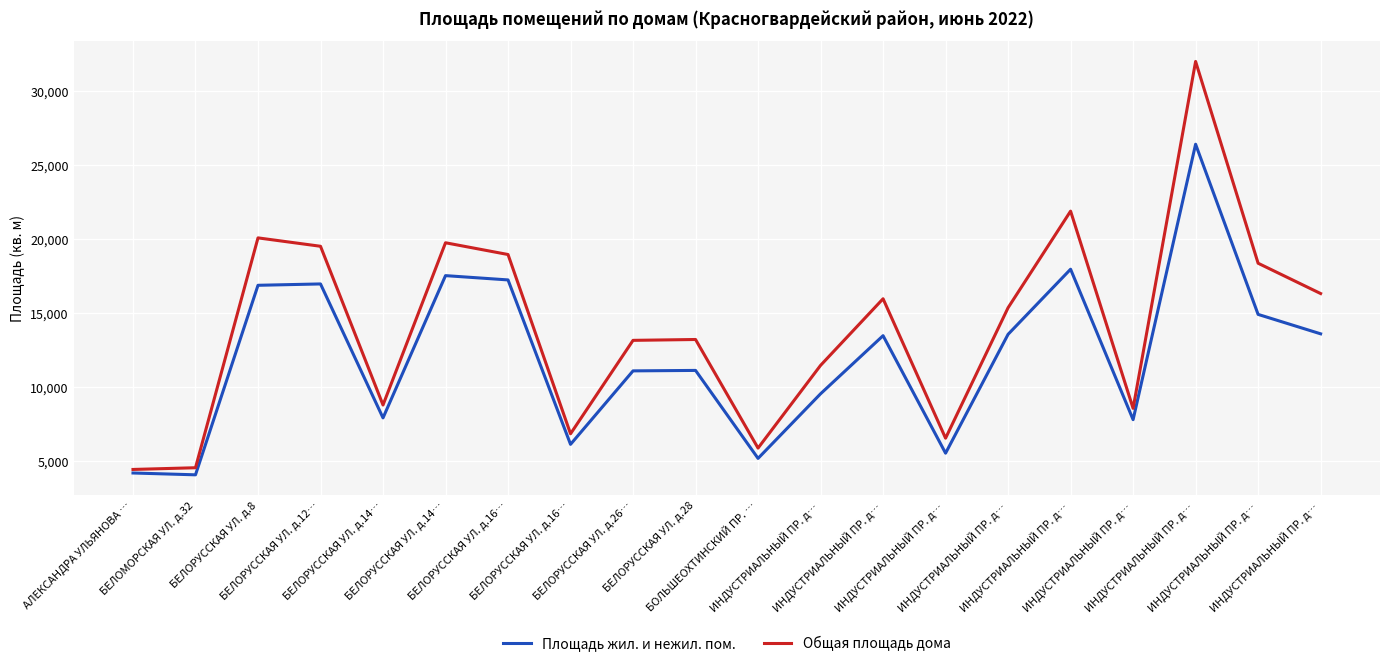

Rank the series by their average value, from highest to lowest.

Общая площадь дома, Площадь жил. и нежил. пом.